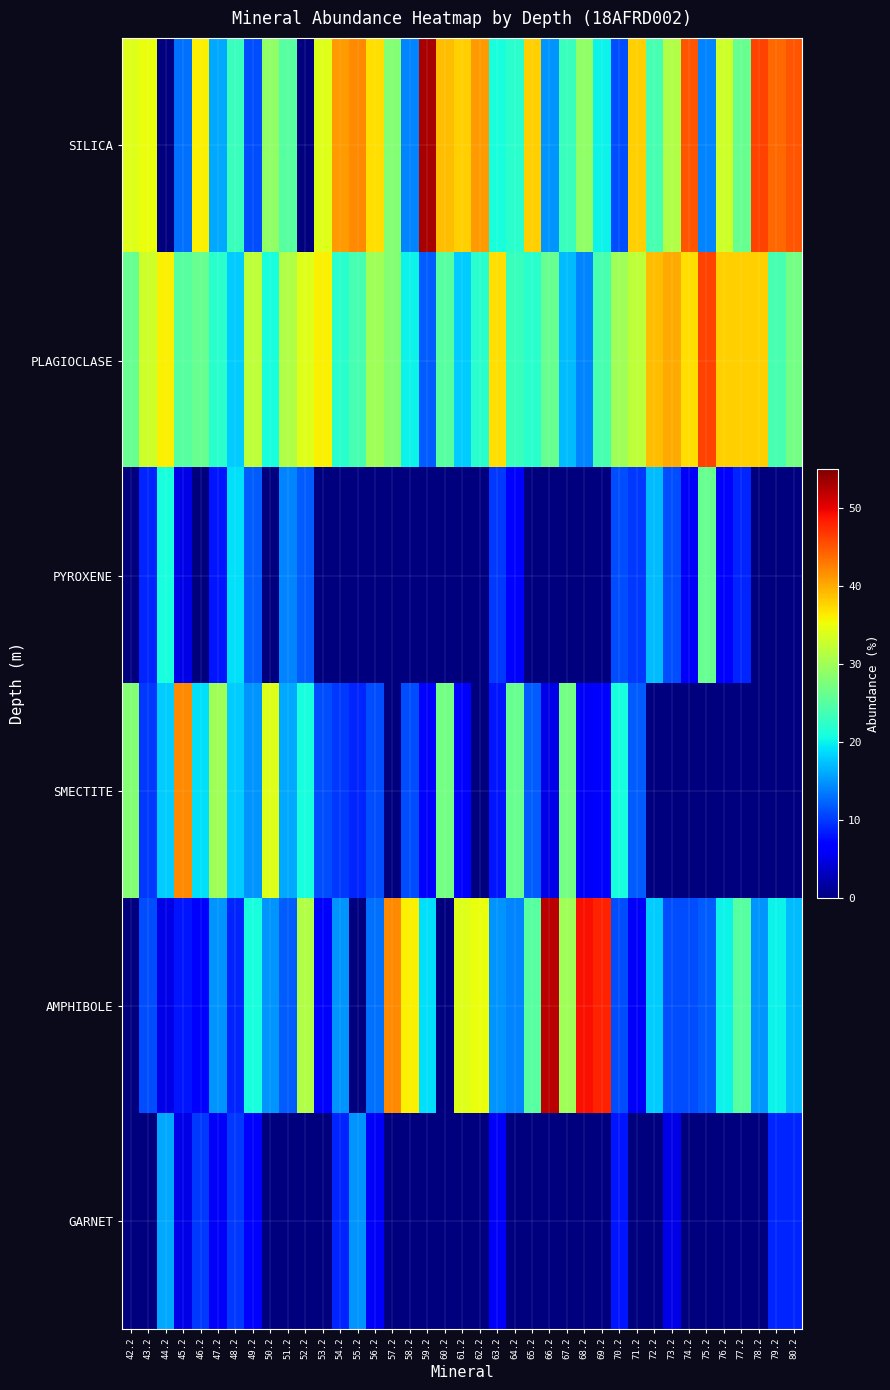

Between 49.2 and 77.2, which is larger?

77.2